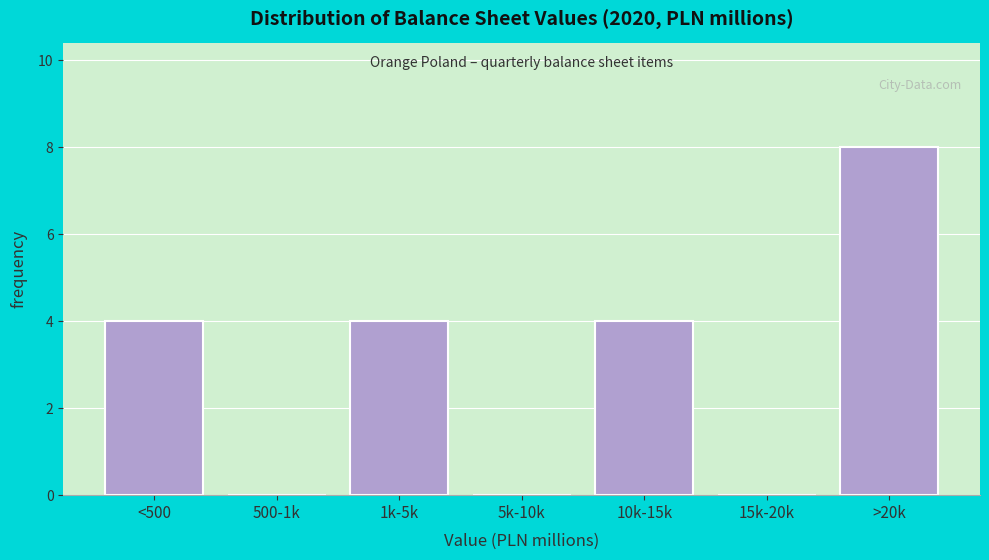

Reading left to right, what are all the values shown in this chart?

<500=4	500-1k=0	1k-5k=4	5k-10k=0	10k-15k=4	15k-20k=0	>20k=8